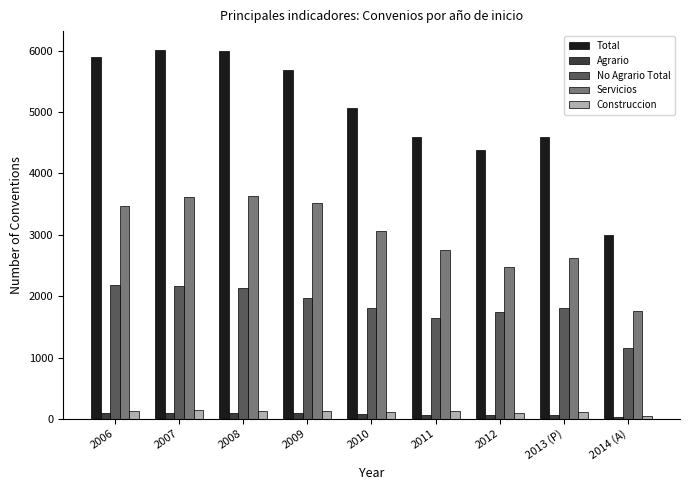

At which label does Agrario first exceed 75?

2006